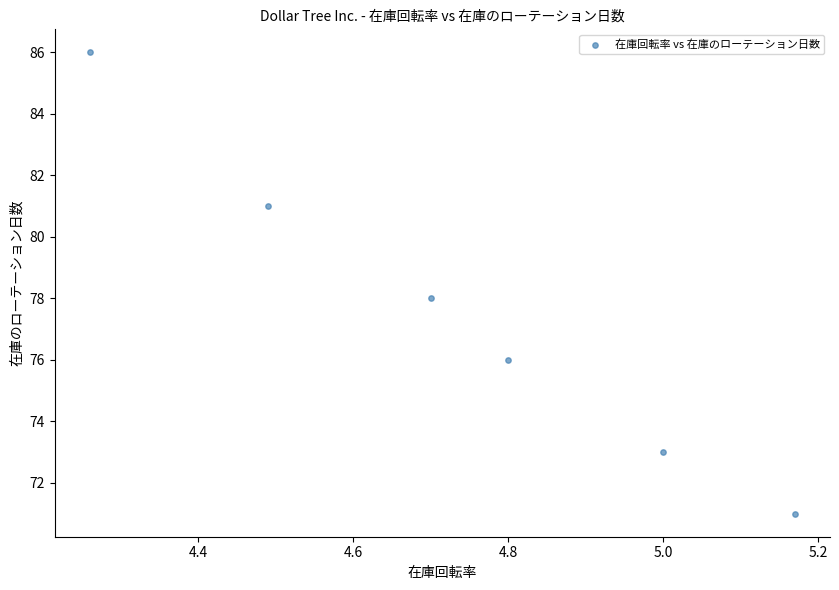

What is the average Y value?

78